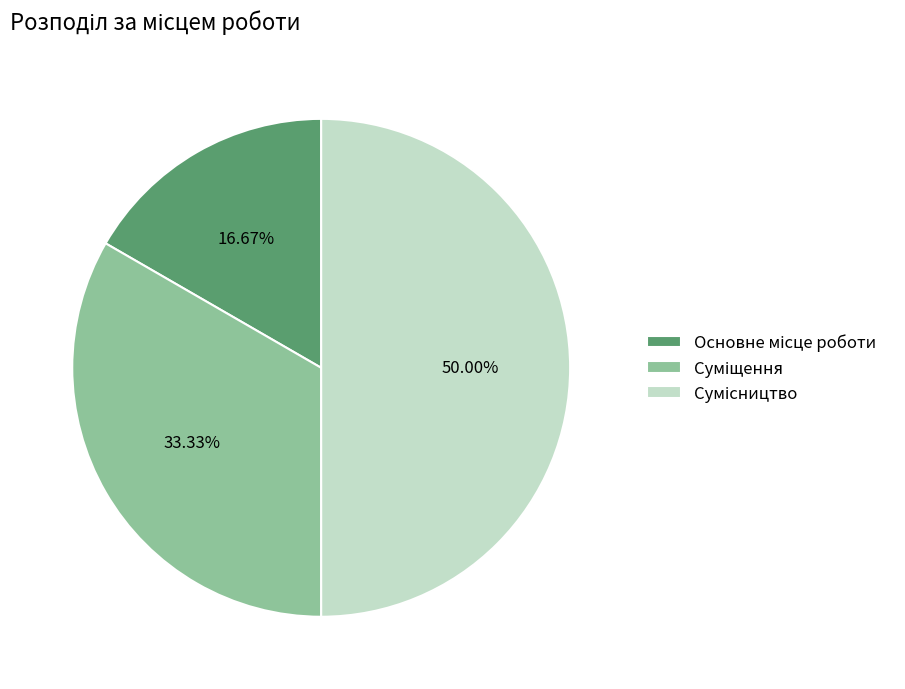

Is it true that Основне місце роботи is 17% of the pie?

True